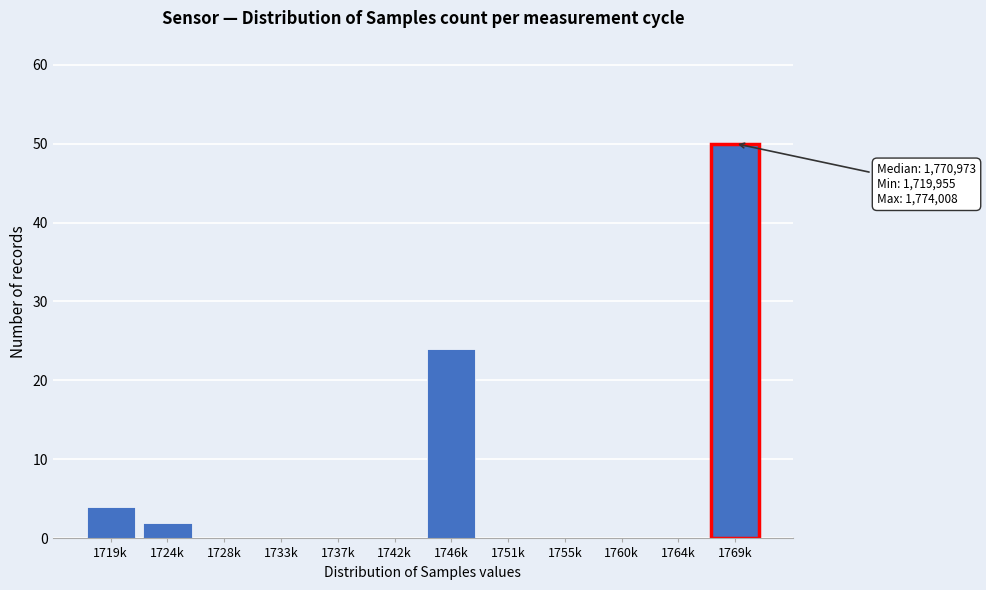

Reading left to right, transcribe all the data shown in this chart.

1719k=4	1724k=2	1728k=0	1733k=0	1737k=0	1742k=0	1746k=24	1751k=0	1755k=0	1760k=0	1764k=0	1769k=50